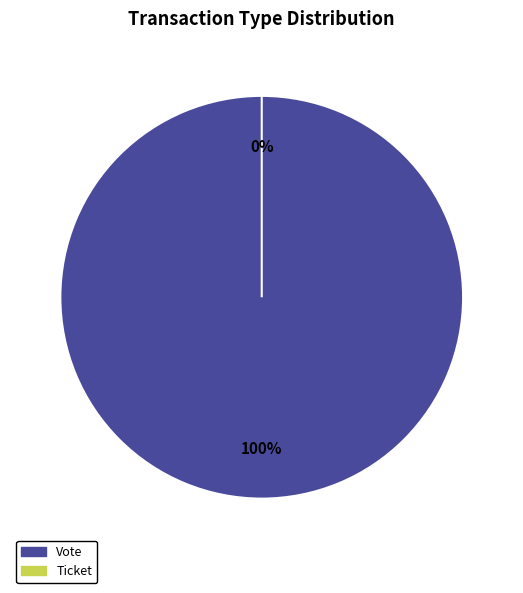

What is the largest slice in the pie chart?

Vote